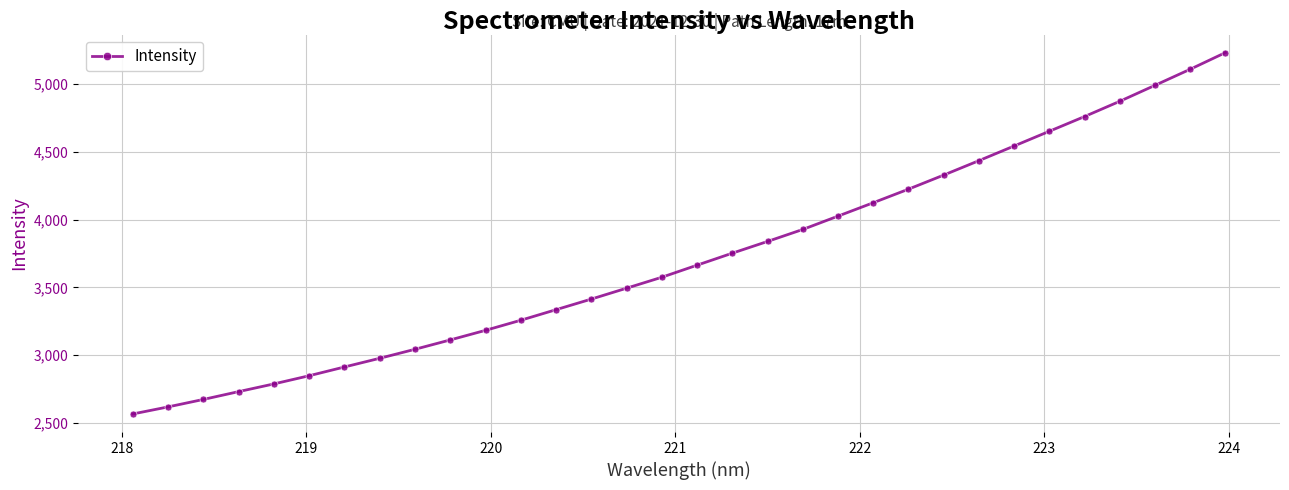

How many data points are less than 3663?

16